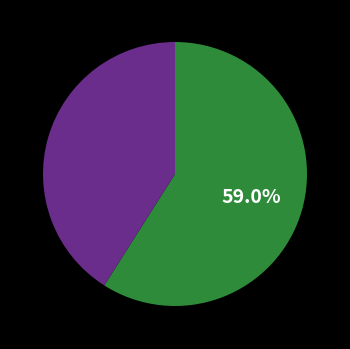

Is there any slice that represents more than half of the pie?

Yes